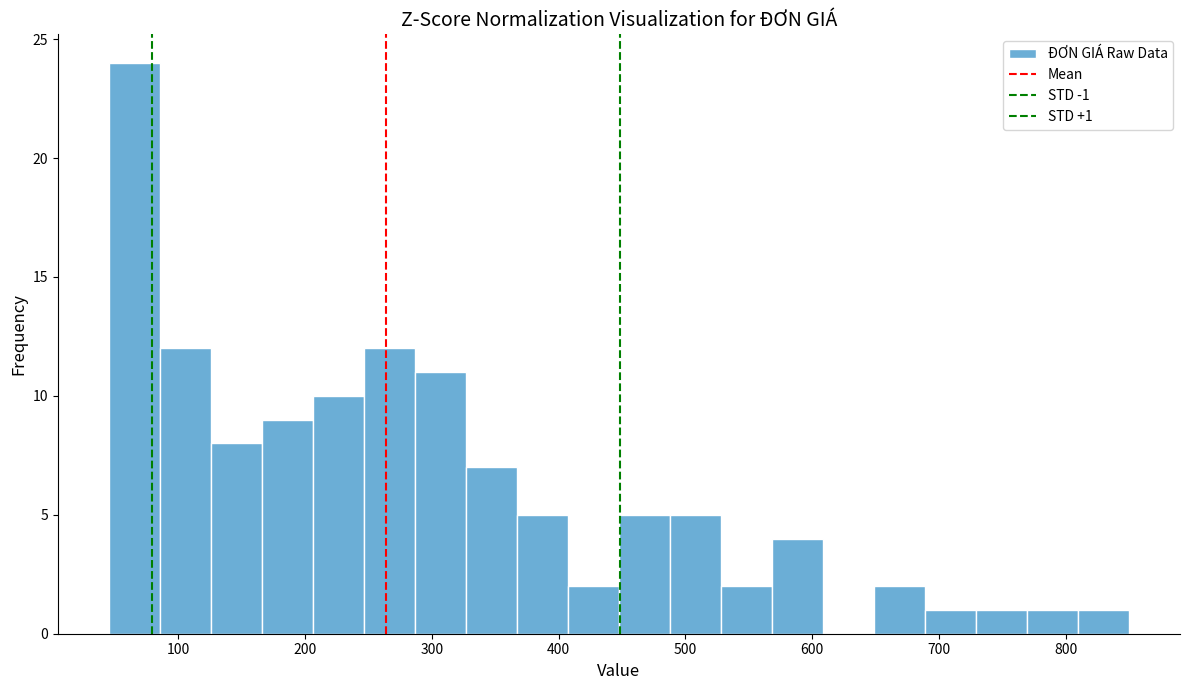

Over which range of the x-axis is the bar tallest?

50 to 90